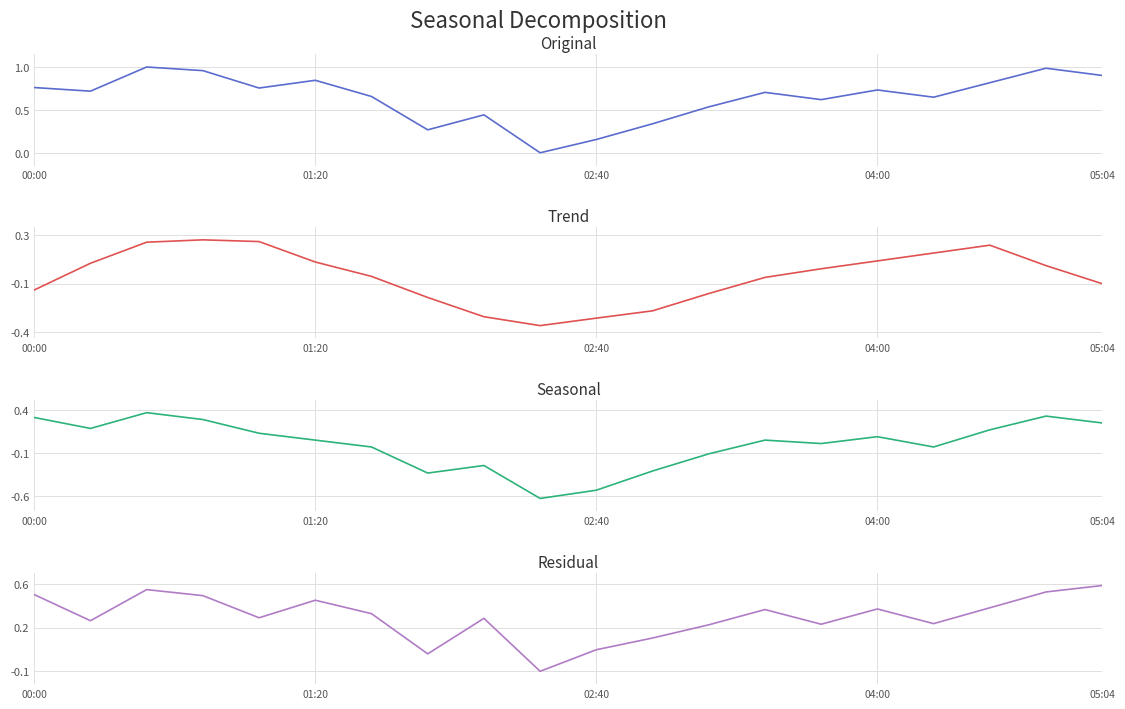

What are all the series names shown in the legend?

Original, Trend, Seasonal, Residual